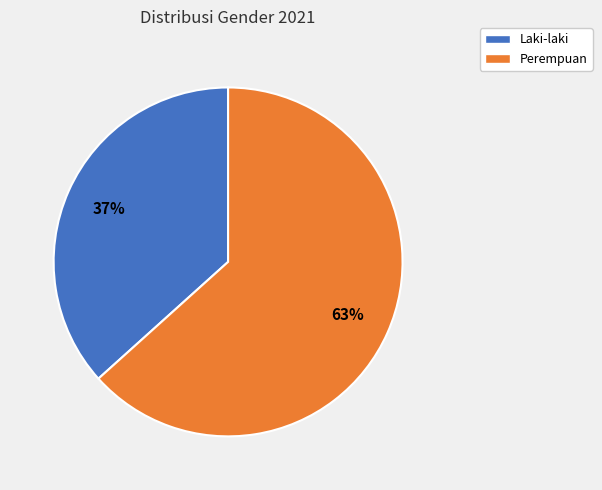

True or false: Laki-laki accounts for 37% of the total.

True